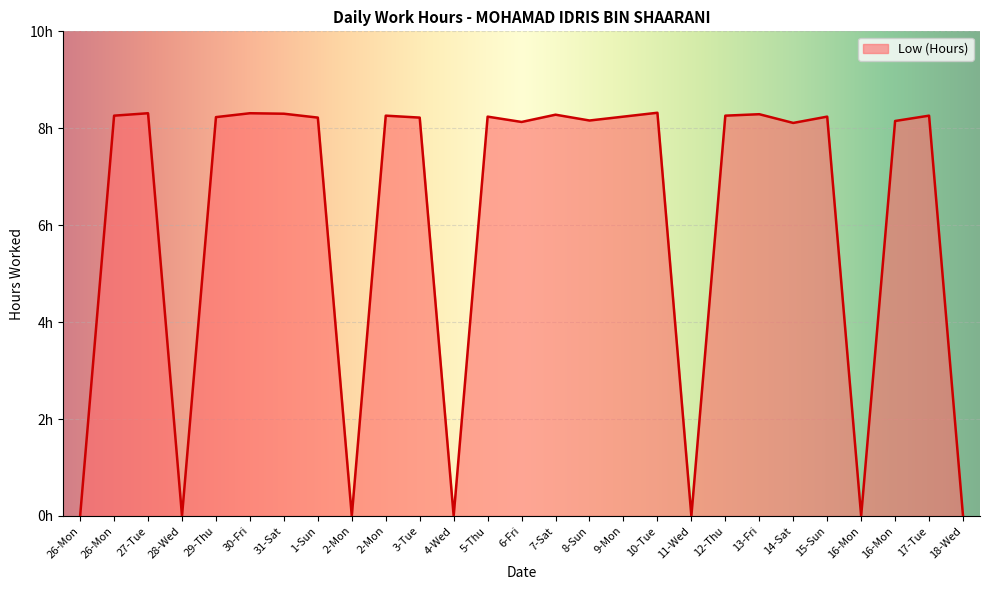

Reading left to right, transcribe all the data shown in this chart.

26-Mon=0.0	26-Mon=8.3	27-Tue=8.3	28-Wed=0.0	29-Thu=8.2	30-Fri=8.3	31-Sat=8.3	1-Sun=8.2	2-Mon=0.0	2-Mon=8.3	3-Tue=8.2	4-Wed=0.0	5-Thu=8.2	6-Fri=8.1	7-Sat=8.3	8-Sun=8.2	9-Mon=8.2	10-Tue=8.3	11-Wed=0.0	12-Thu=8.3	13-Fri=8.3	14-Sat=8.1	15-Sun=8.2	16-Mon=0.0	16-Mon=8.2	17-Tue=8.3	18-Wed=0.0